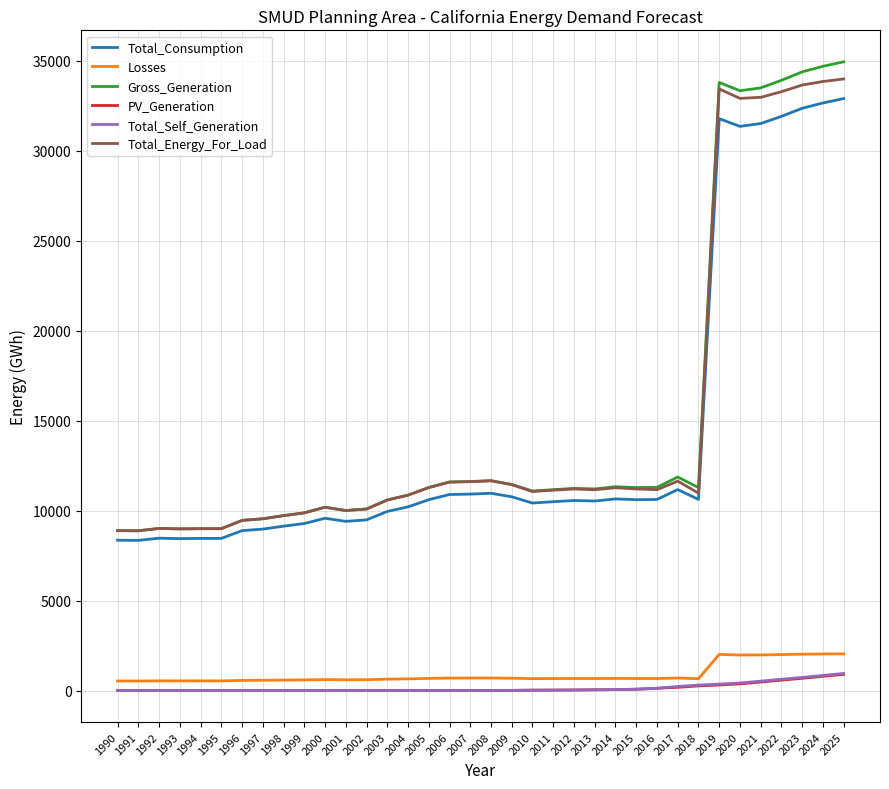

Is it true that Total_Energy_For_Load equals 5413.3 at 2002?

False